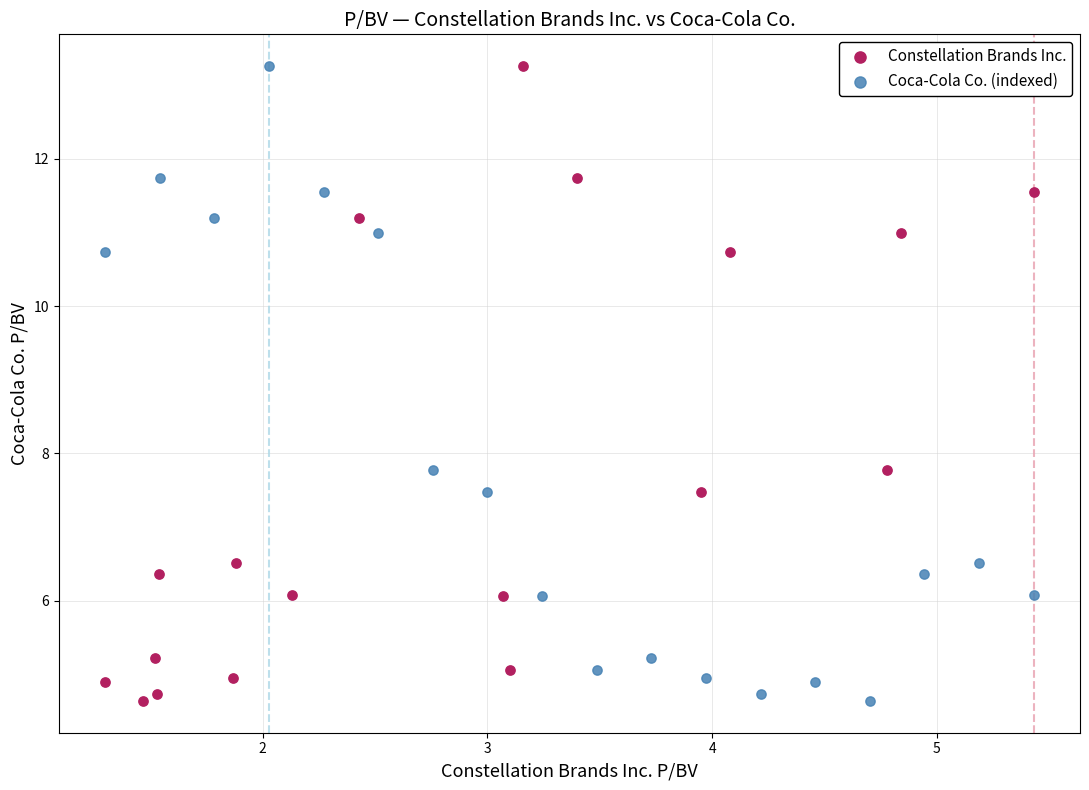

What are all the series names shown in the legend?

Constellation Brands Inc., Coca-Cola Co. (indexed)